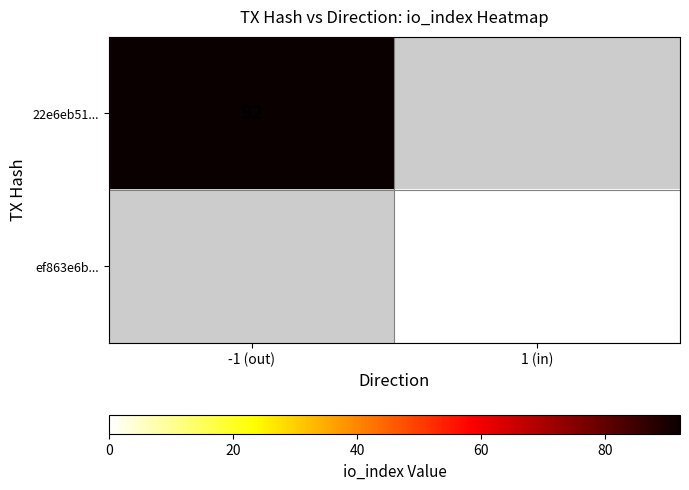

How many data points does each series have?

2